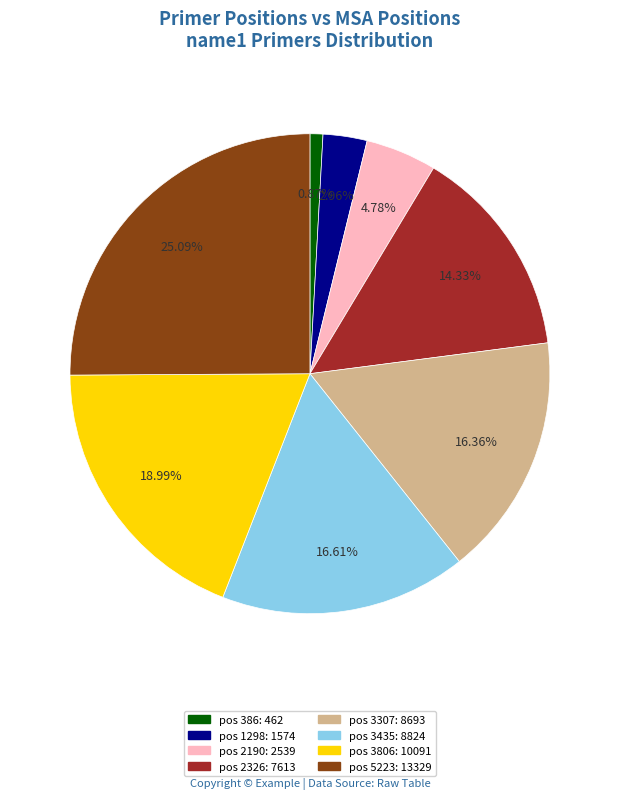

Is there a majority slice in this chart?

No